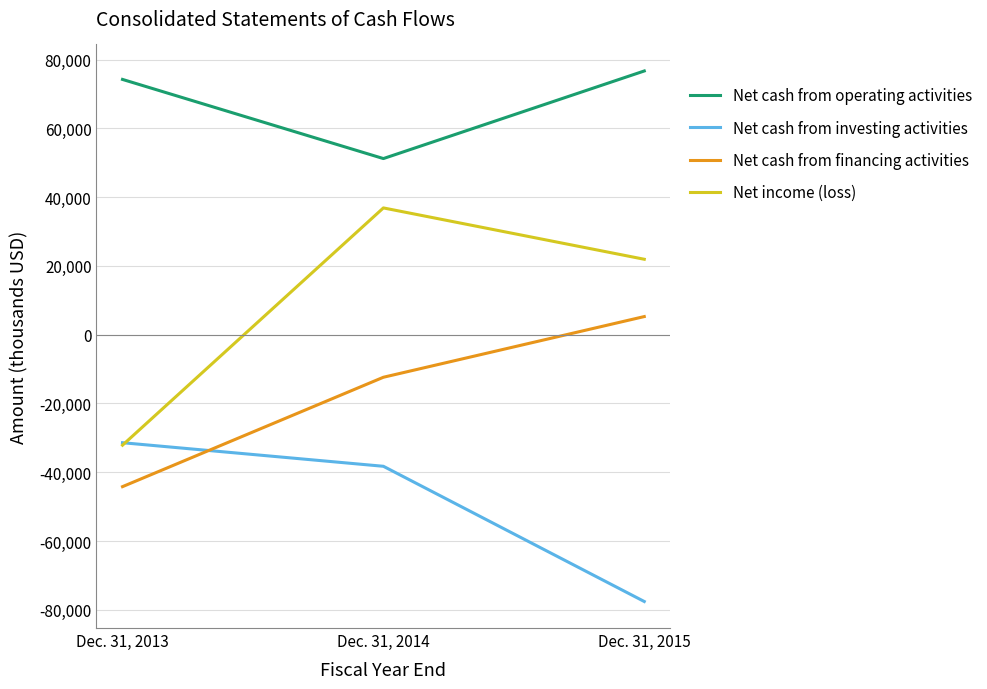

Is this an area chart (filled region under the line)?

No